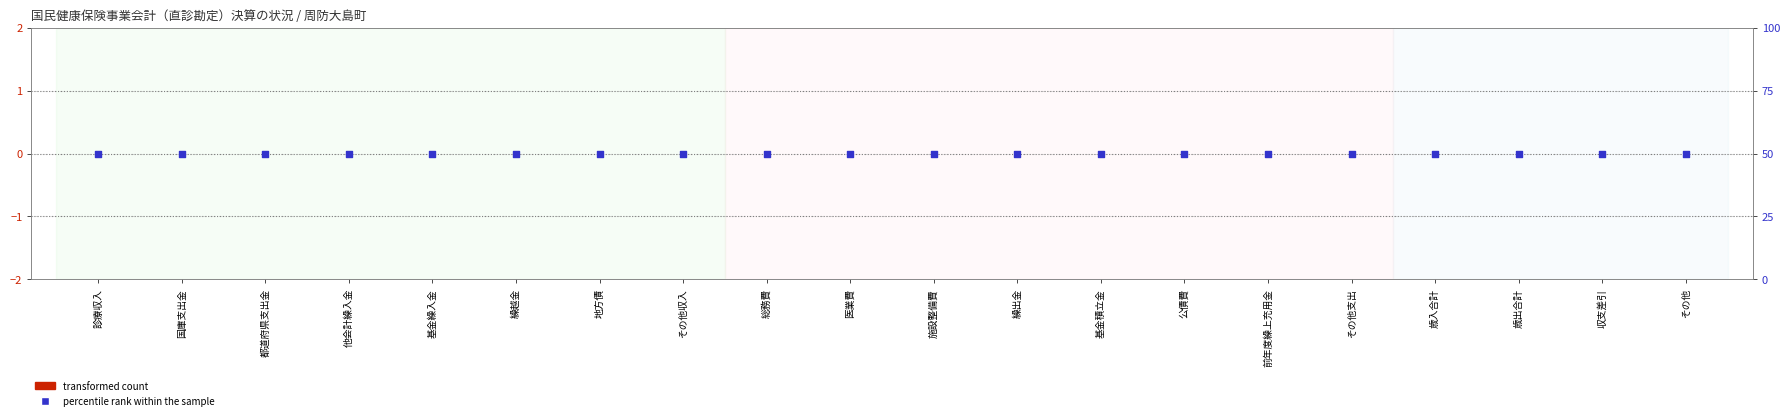

Is the value of percentile rank within the sample at 繰出金 greater than the value of transformed count at 前年度繰上充用金?

Yes